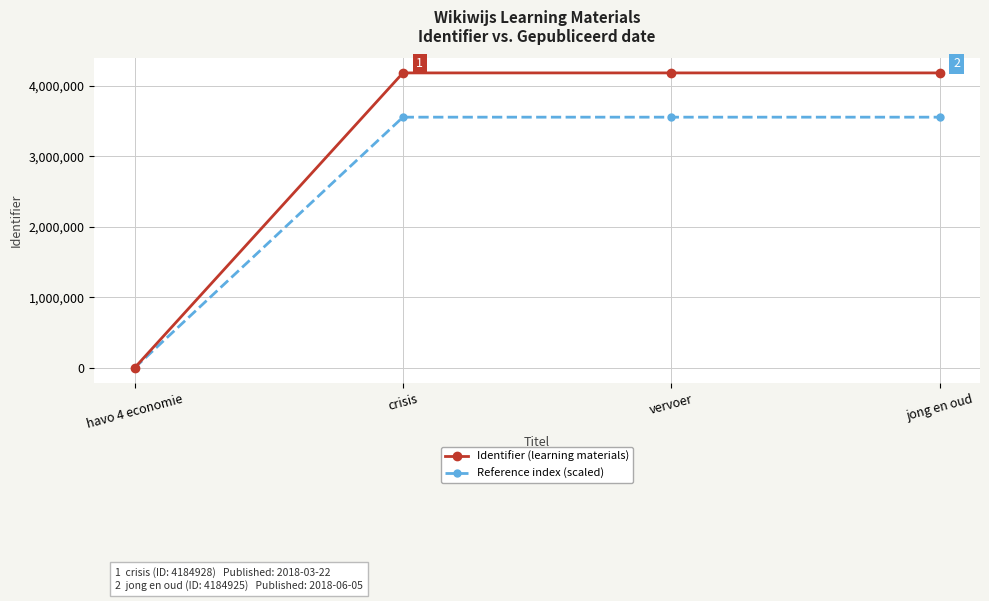

True or false: Identifier (learning materials) has a value of 2499970.2 at jong en oud.

False